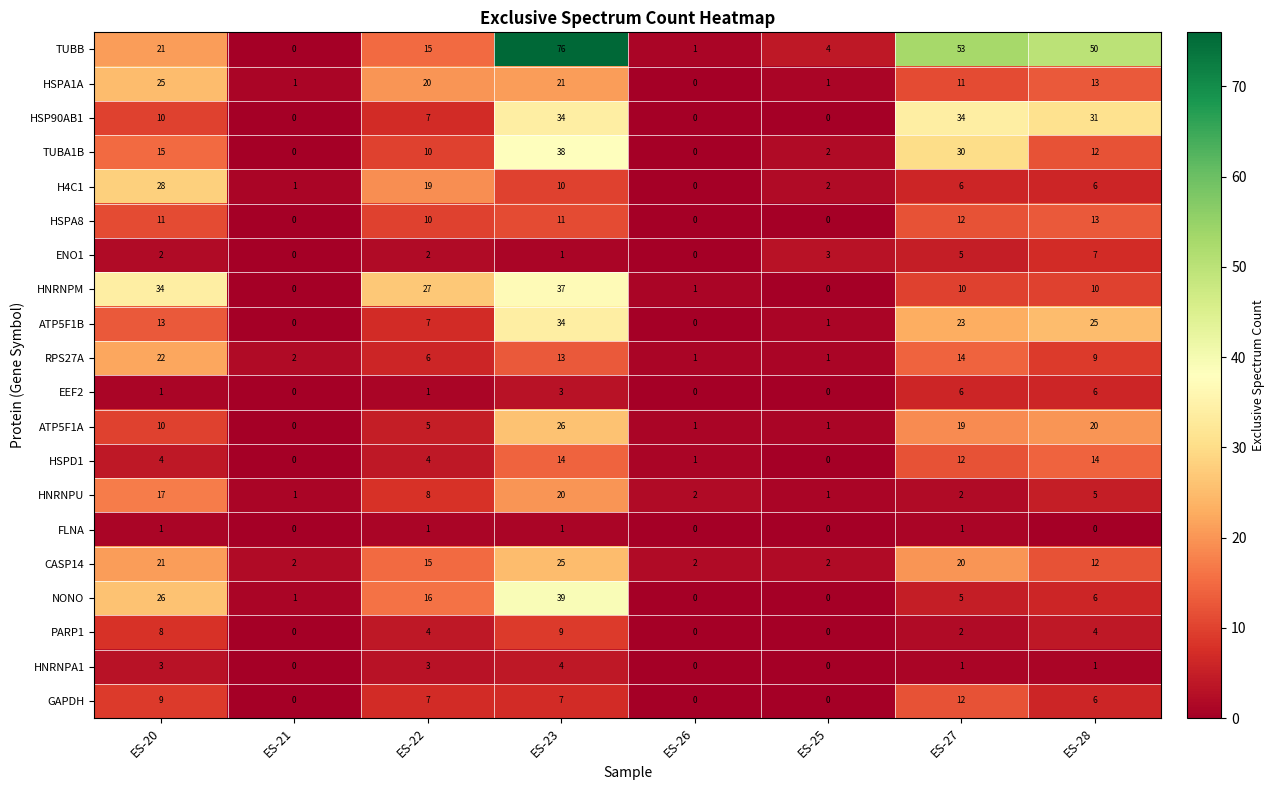

Which series changed the most between ES-22 and ES-26?

HNRNPM